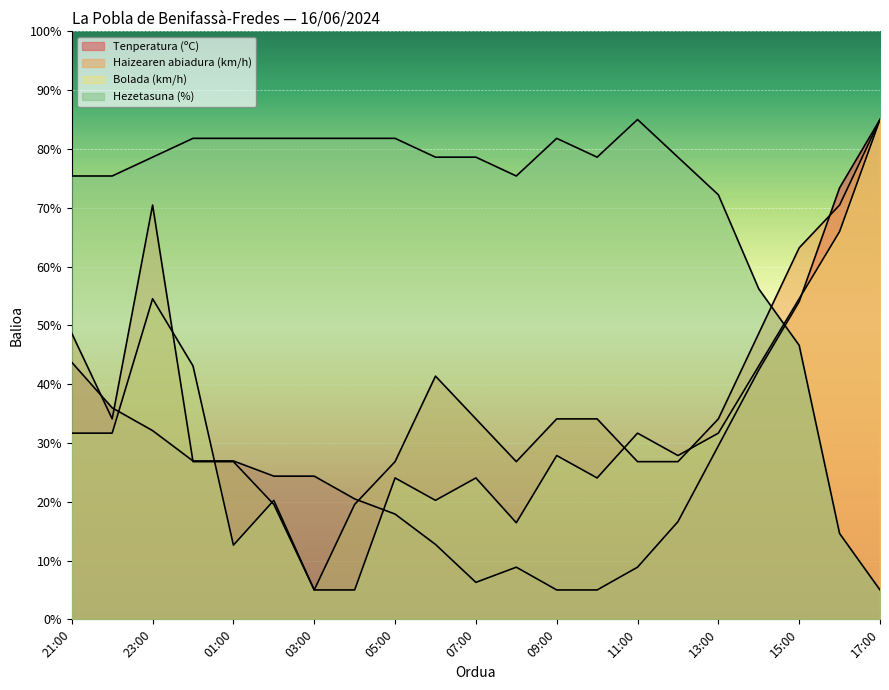

What is the label of the 7th point from the left?

03:00